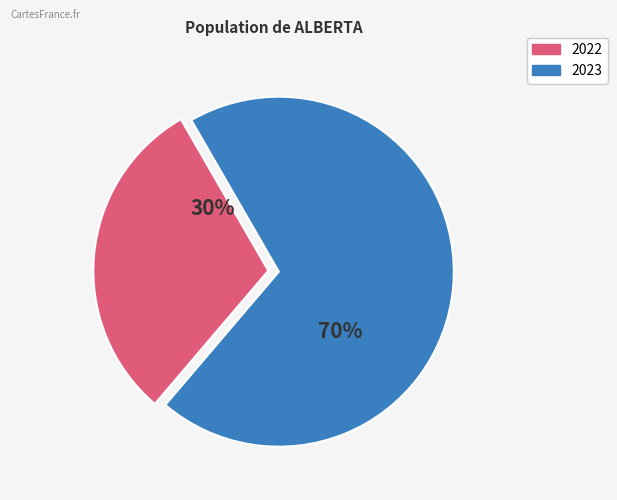

To the nearest percent, what percentage of the pie is 2022?

30%